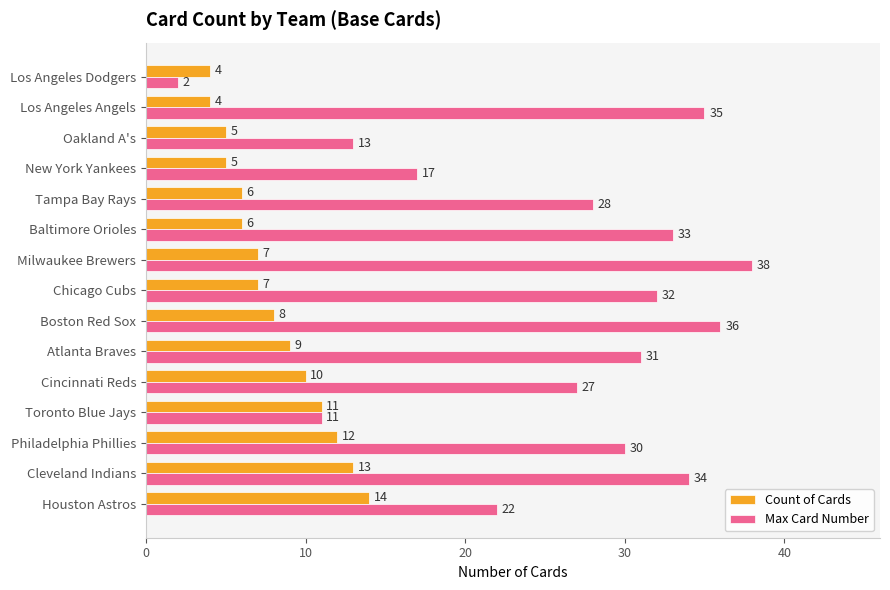

Rank the series by their maximum value, from highest to lowest.

Max Card Number, Count of Cards